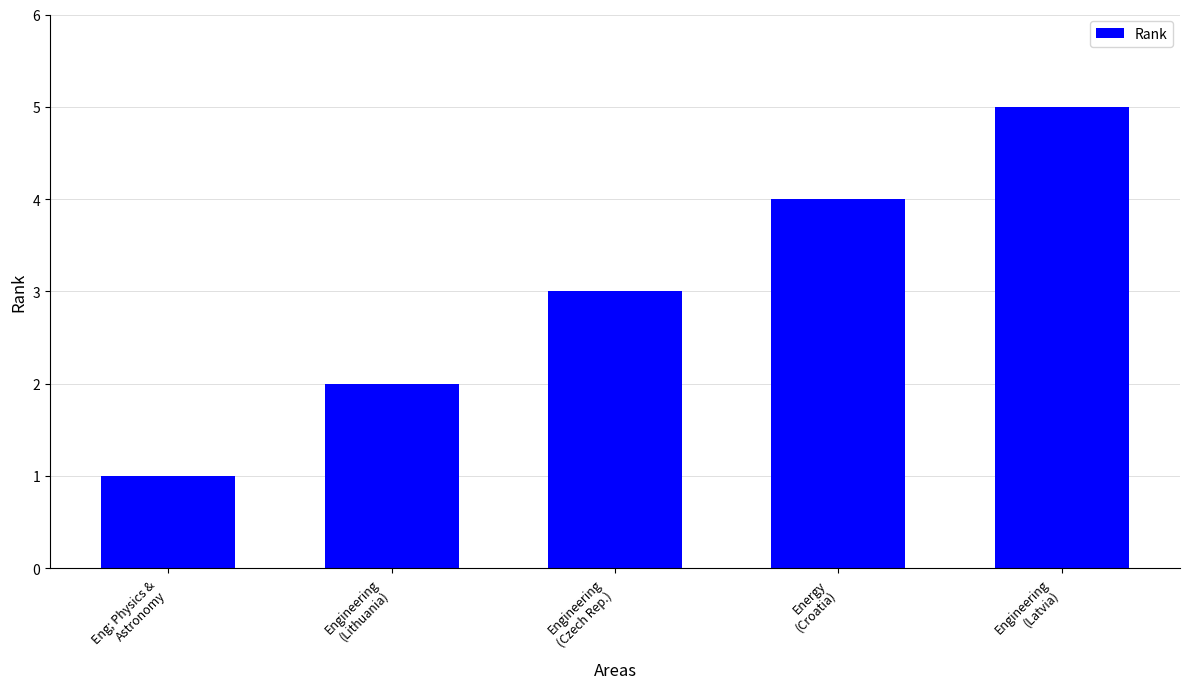

Count the number of data series in this chart.

1